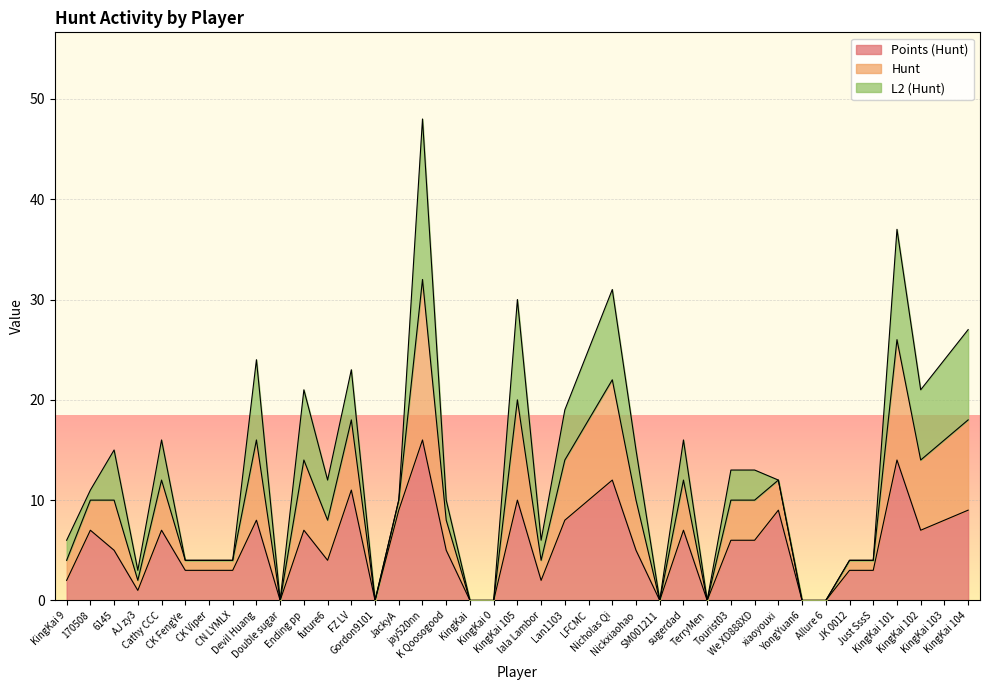

How many lines are shown in the chart?

3